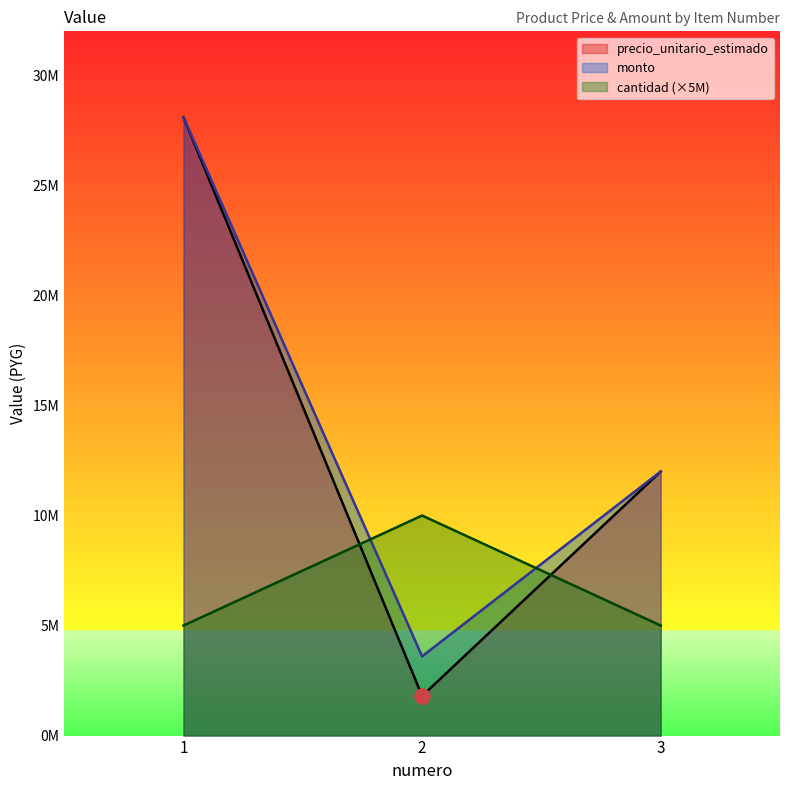

Is the value of cantidad at 3 greater than the value of precio_unitario_estimado at 2?

Yes